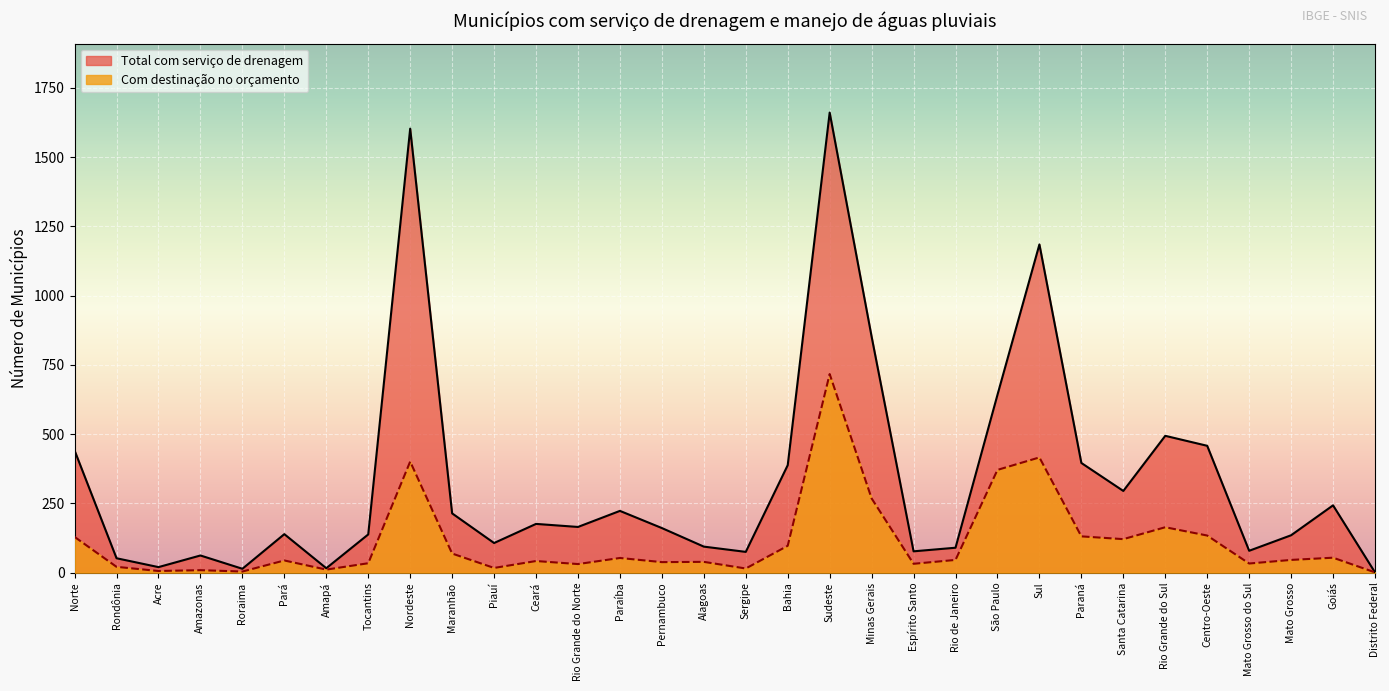

How many interior local peaks does the Total com serviço de drenagem series have?

9